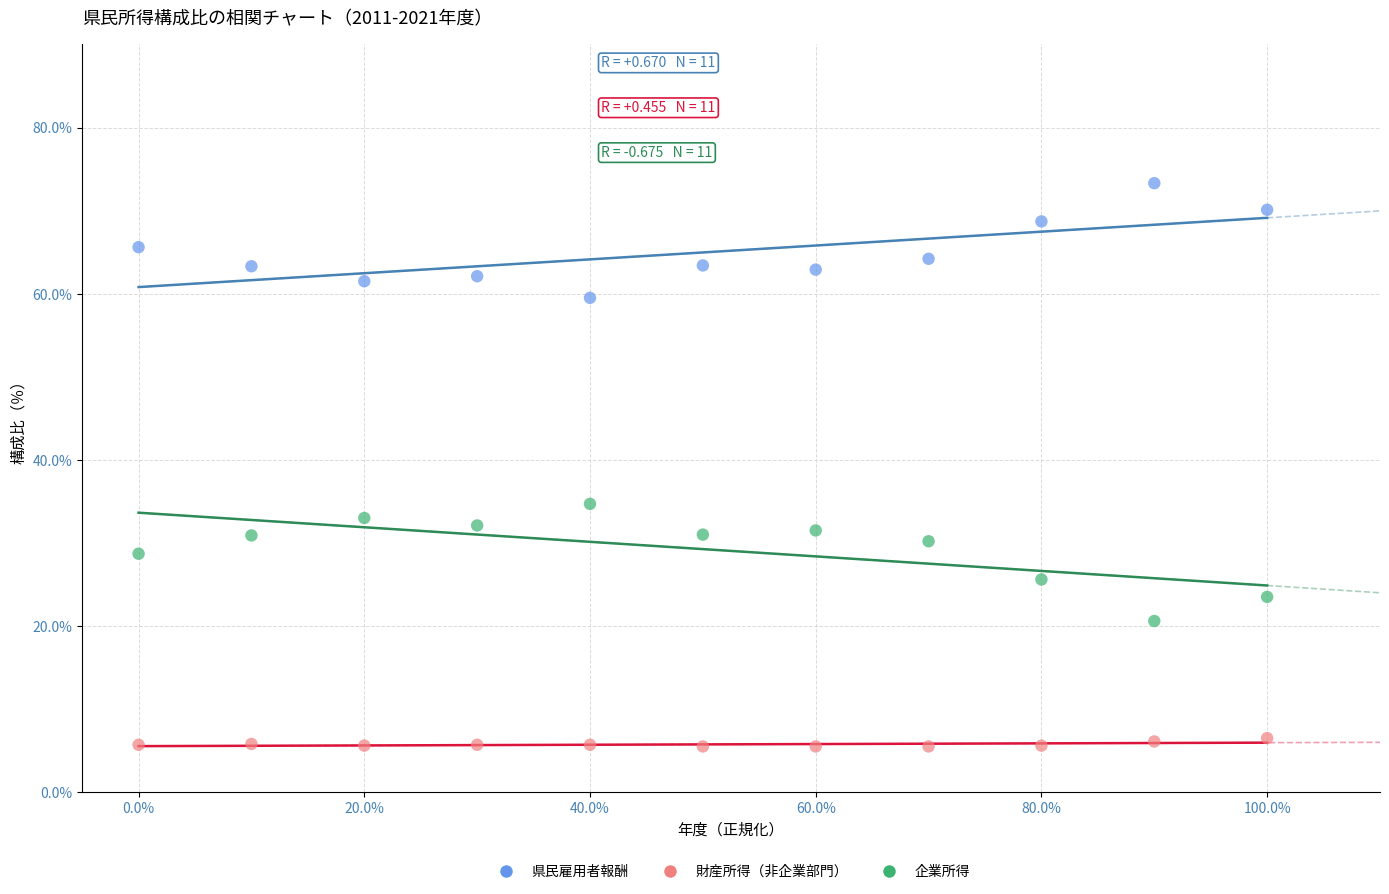

Which series contains the lowest Y value?

財産所得（非企業部門）